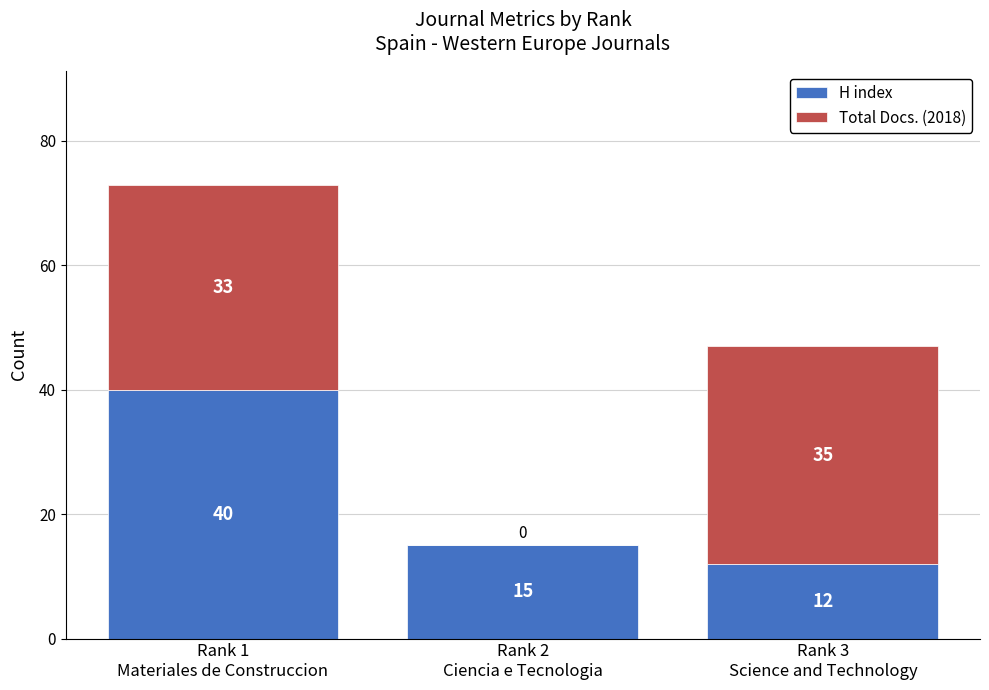

How many data points does each series have?

3